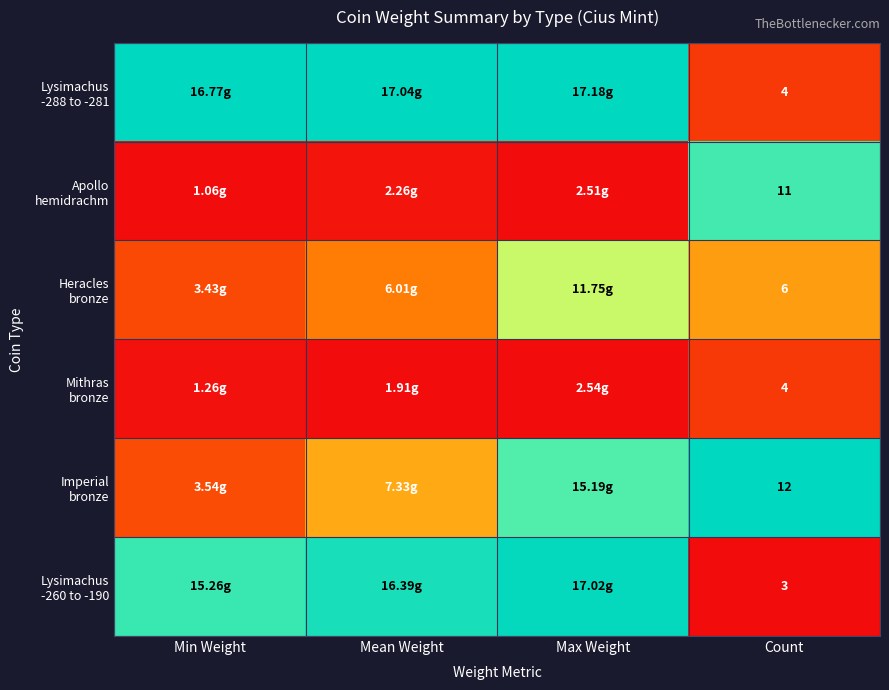

Is it true that Lysimachus -288 to -281 equals 0.2 at Count?

False